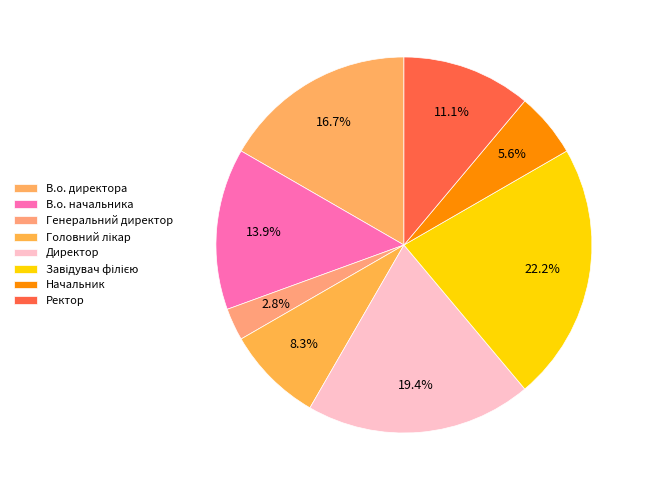

What percentage is the Ректор slice, to the nearest percent?

11%